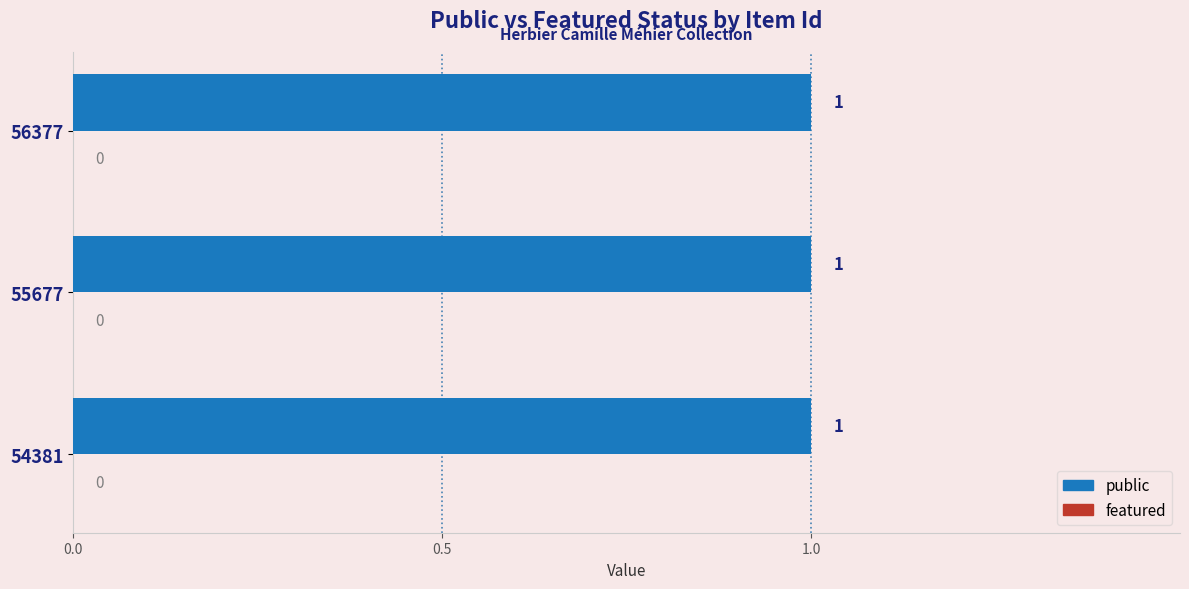

At which category is the sum across all series the highest?

54381